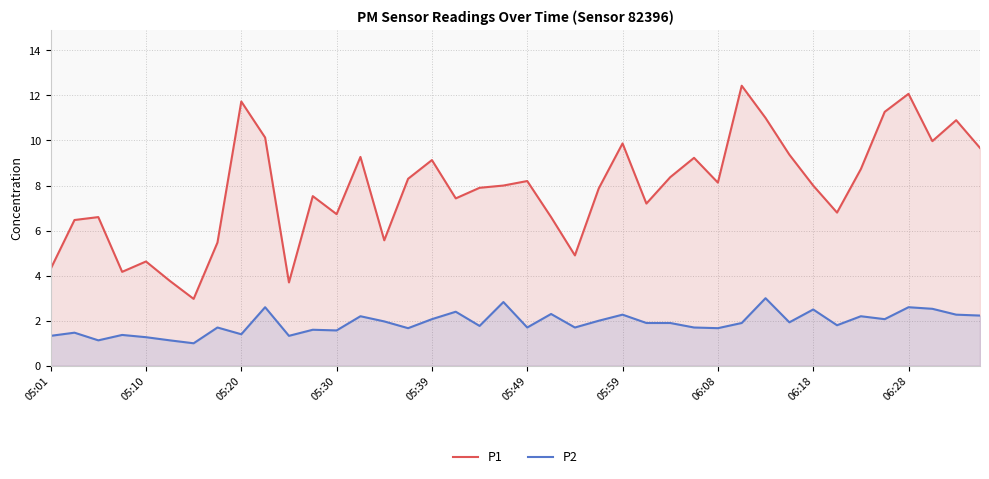

What is the value of the P1 point at the 25th from the left?

9.9